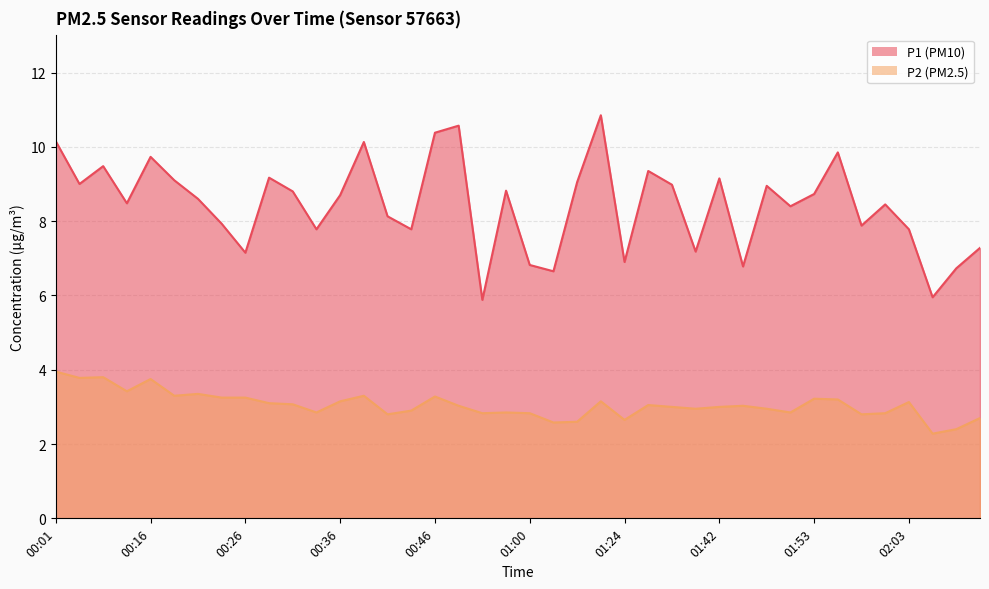

True or false: P2 has more than 0 interior local peaks.

True